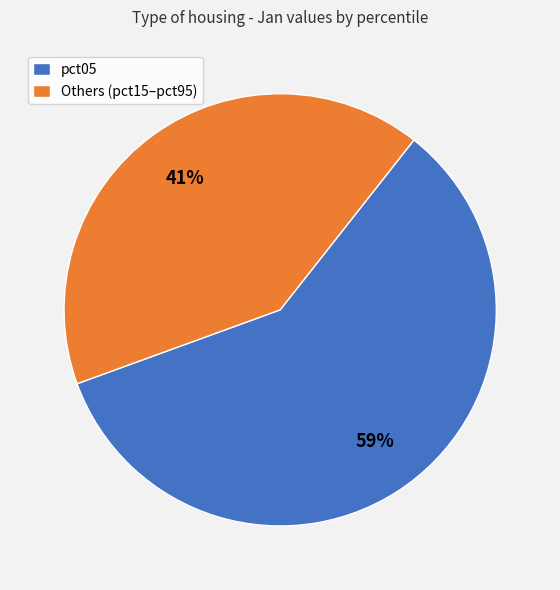

Do Others (pct15–pct95) and pct05 together represent more than half of the pie?

Yes